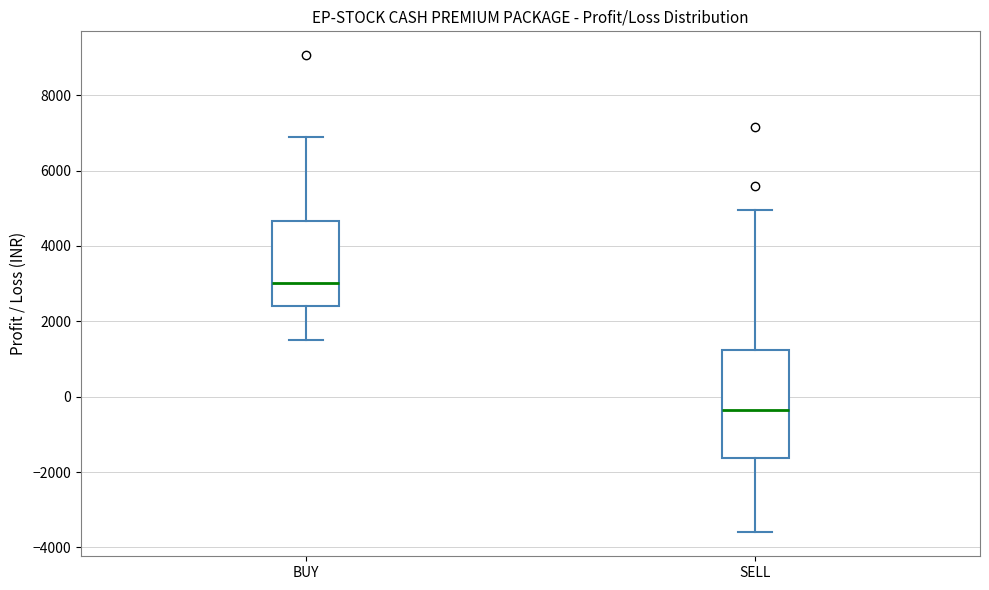

Where does the median line of the box for SELL sit on the y-axis? The values are not printed on the chart, so give them approximately, as read against the axis.

-400